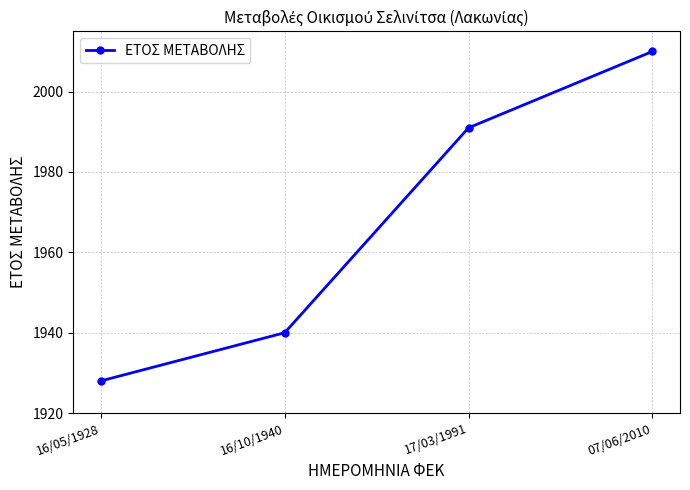

How many lines are shown in the chart?

1